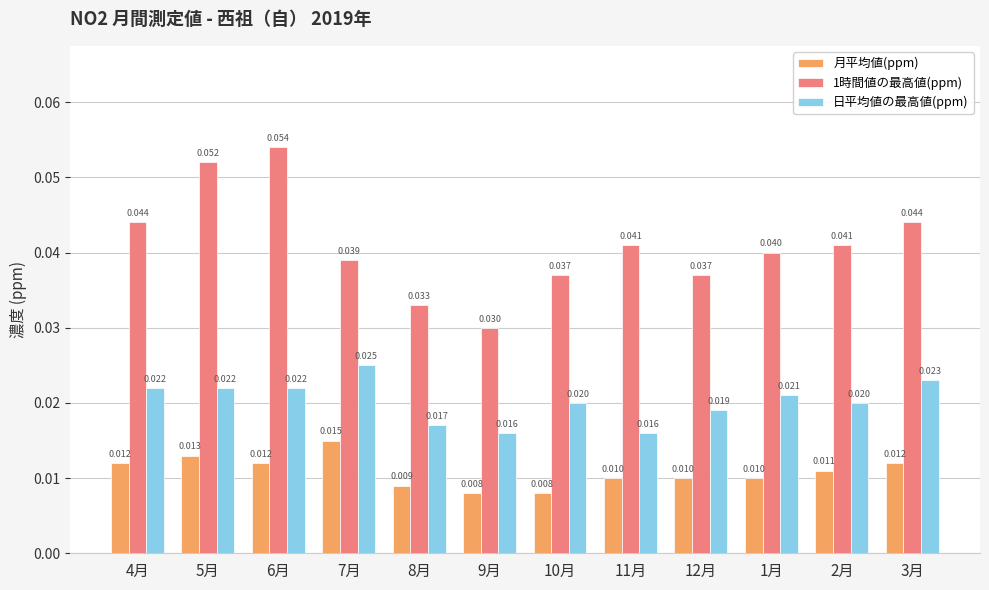

How many categories are shown in the chart?

12